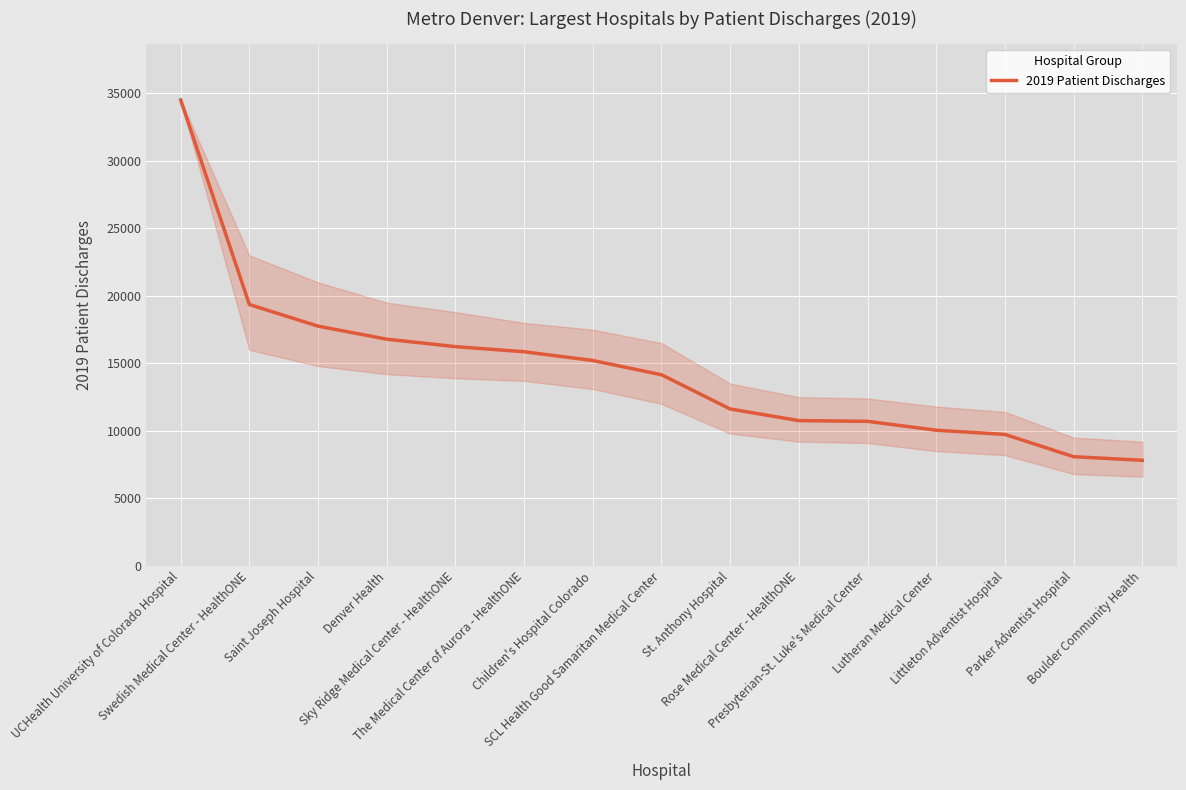

How many categories are shown in the chart?

15